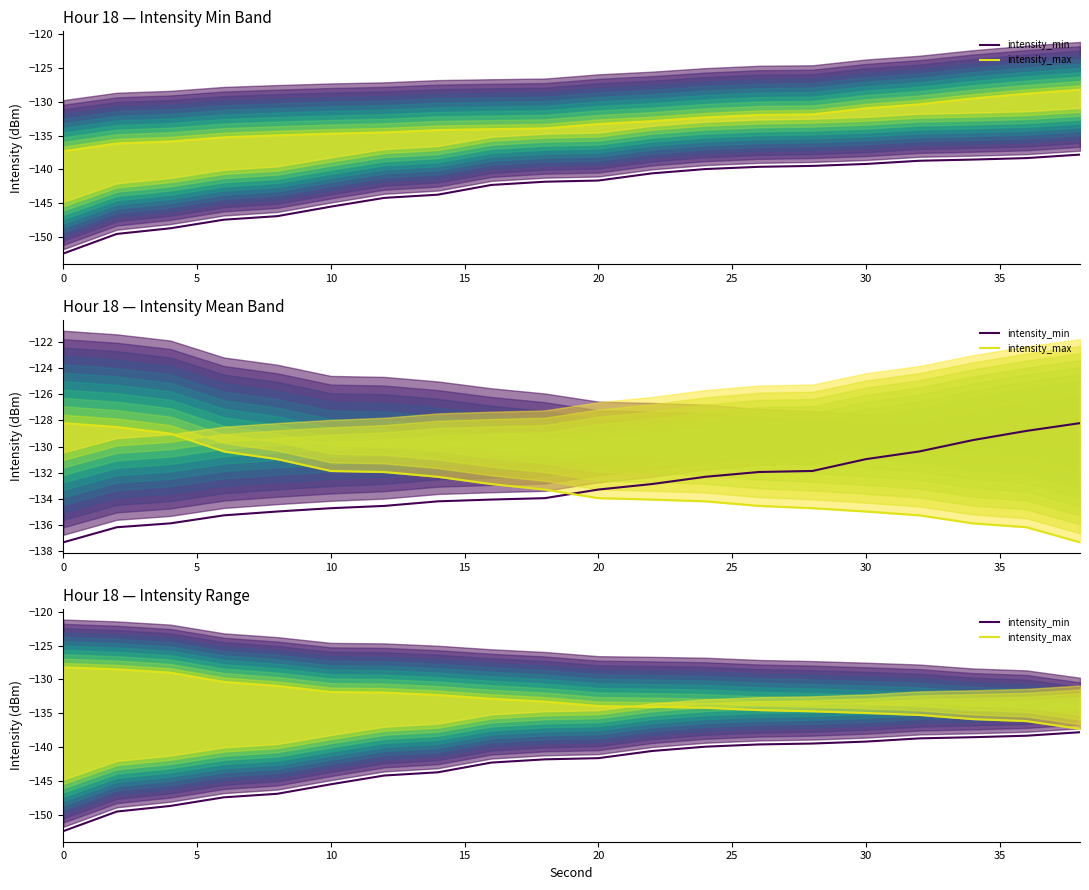

Rank the series at 20 from lowest to highest value.

intensity_min, intensity_max